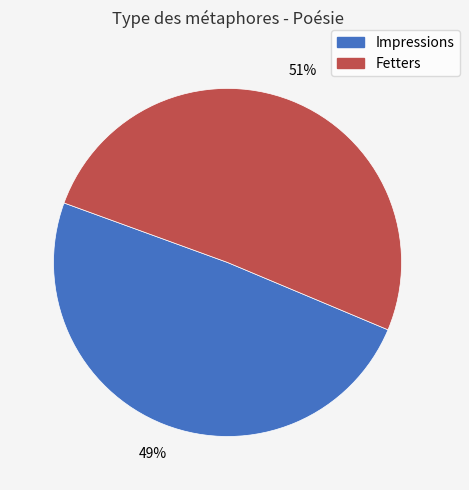

Between Fetters and Impressions, which is larger?

Fetters